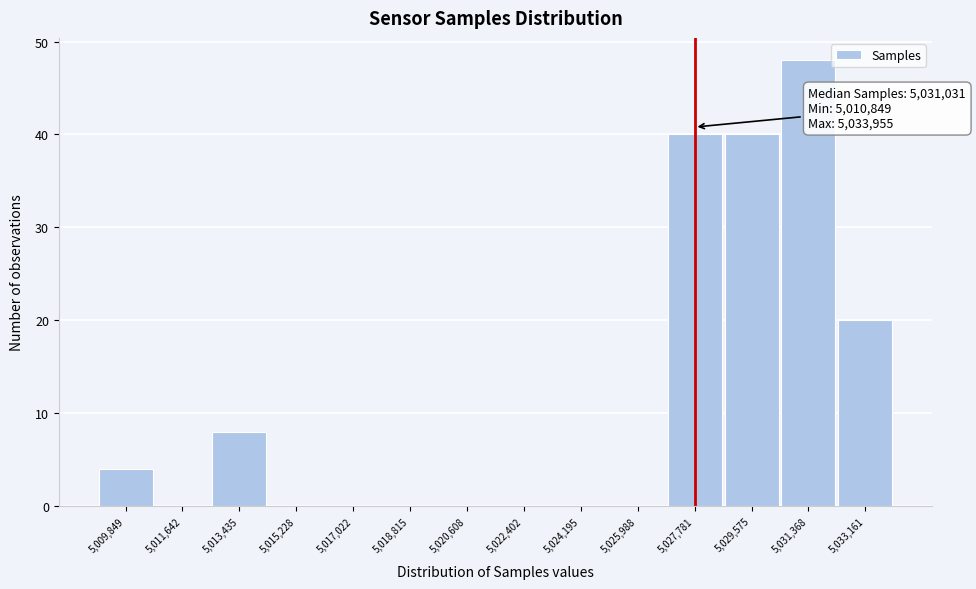

Reading left to right, transcribe all the data shown in this chart.

5,009,849=4	5,011,642=0	5,013,435=8	5,015,228=0	5,017,022=0	5,018,815=0	5,020,608=0	5,022,402=0	5,024,195=0	5,025,988=0	5,027,781=40	5,029,575=40	5,031,368=48	5,033,161=20